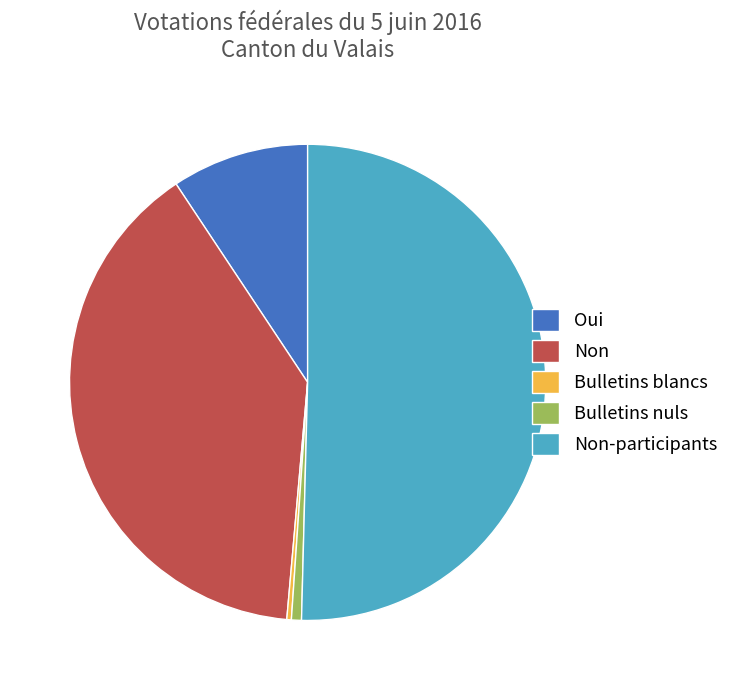

Which category has the biggest portion of the pie?

Non-participants